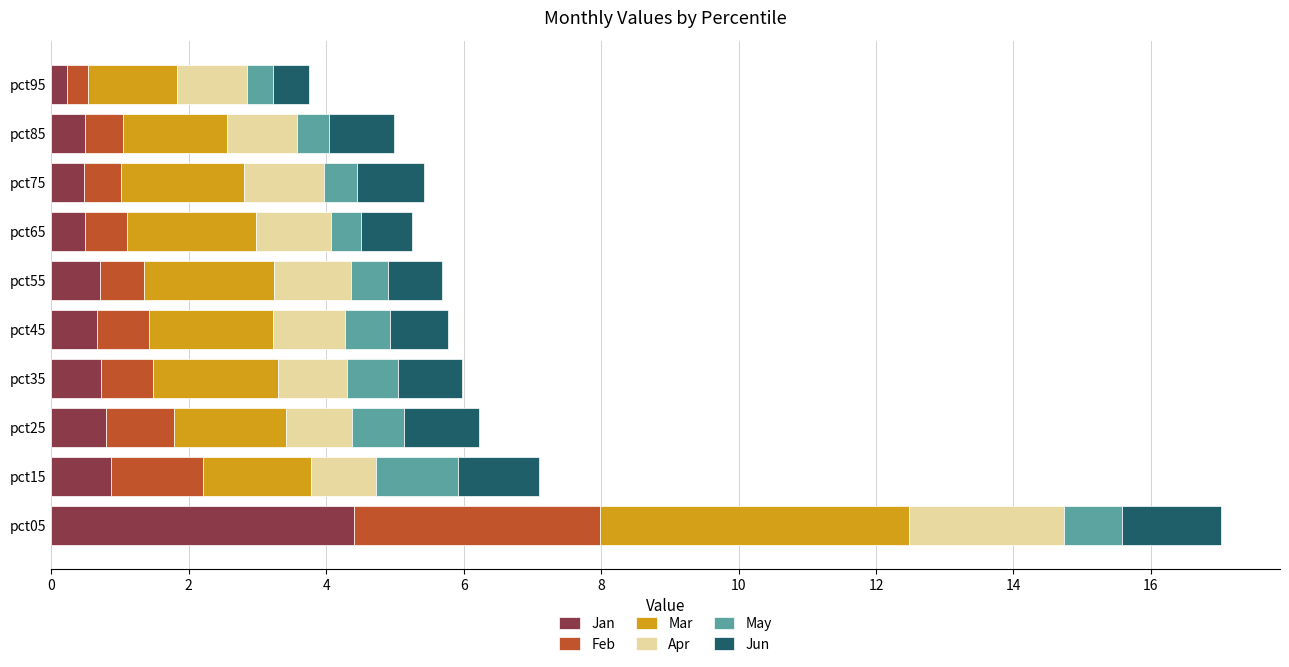

Which category has the highest value in the Jan series?

pct05